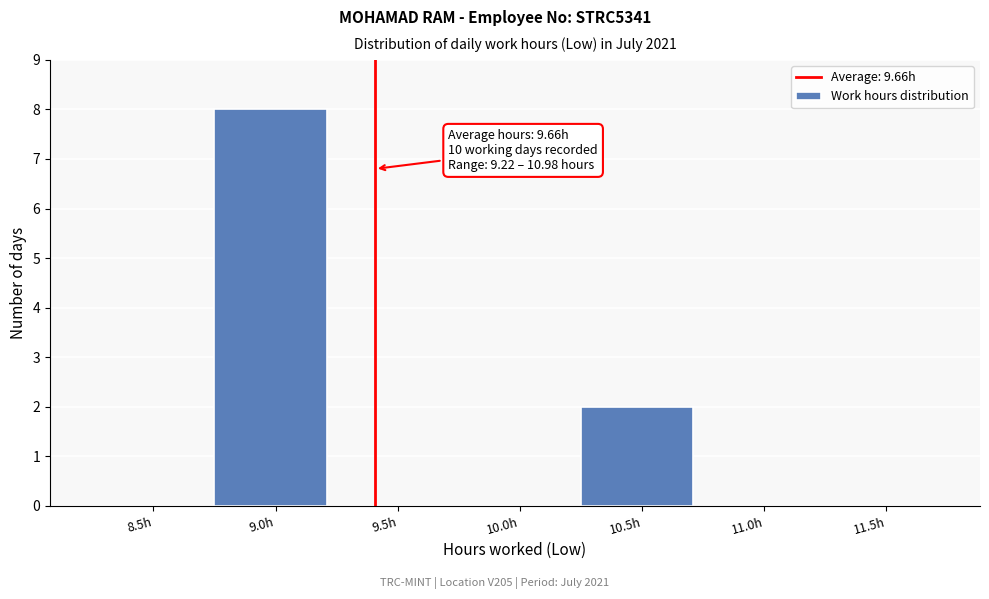

Reading left to right, what are all the values shown in this chart?

8.5h=0	9.0h=8	9.5h=0	10.0h=0	10.5h=2	11.0h=0	11.5h=0